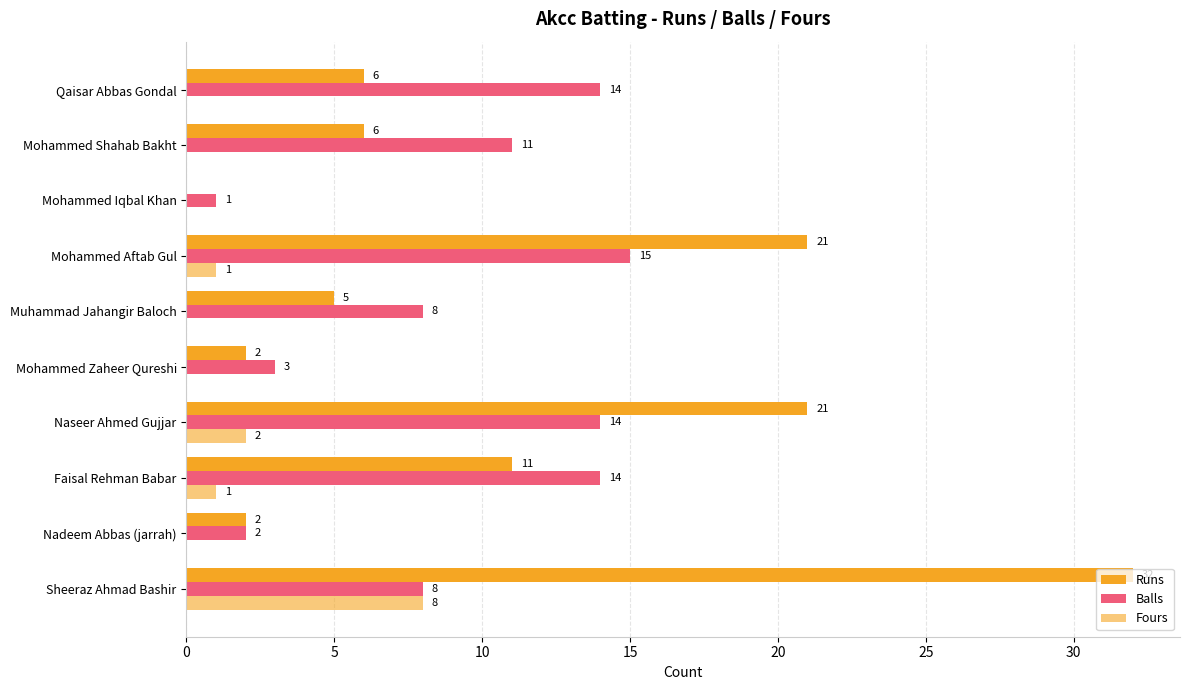

Which series has the widest spread of values?

Runs